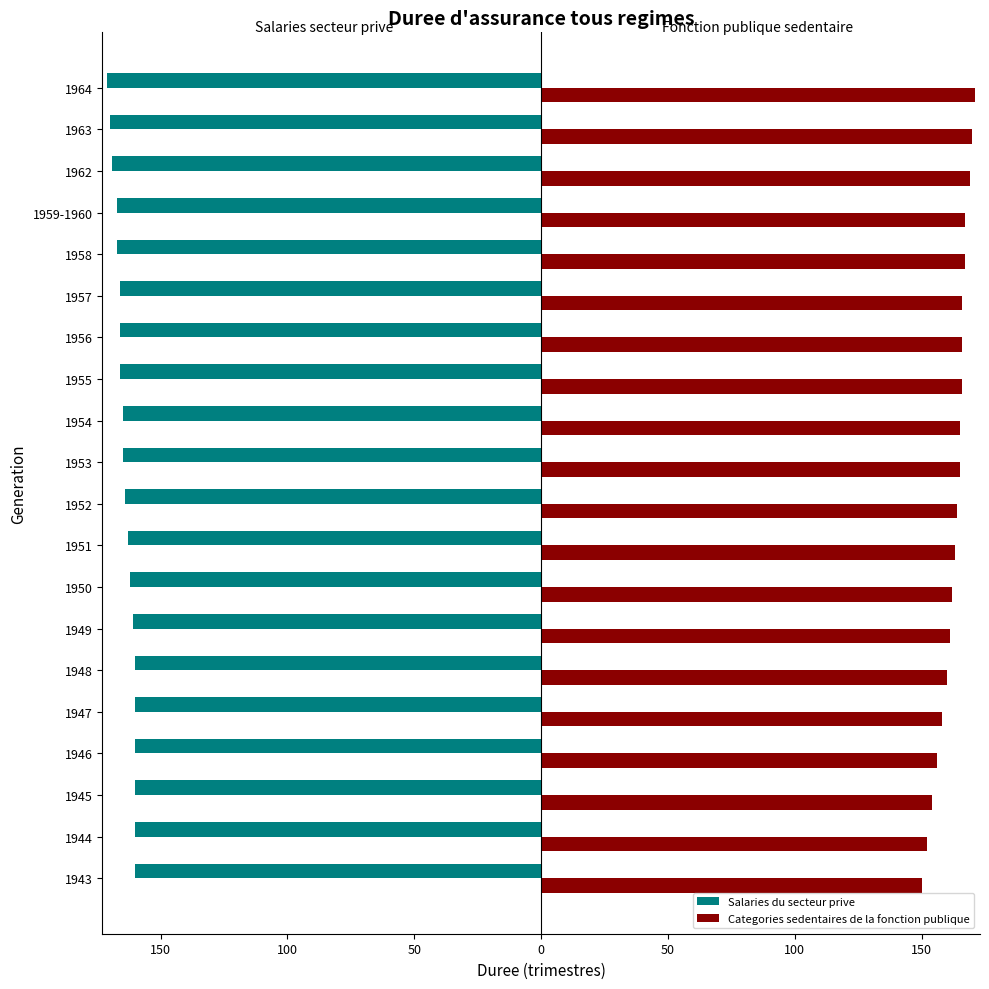

What are all the series names shown in the legend?

Salaries du secteur prive, Categories sedentaires de la fonction publique